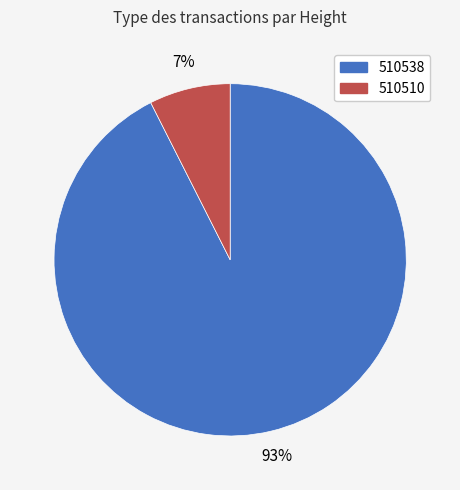

The 510510 slice represents 7% of the pie. True or false?

True